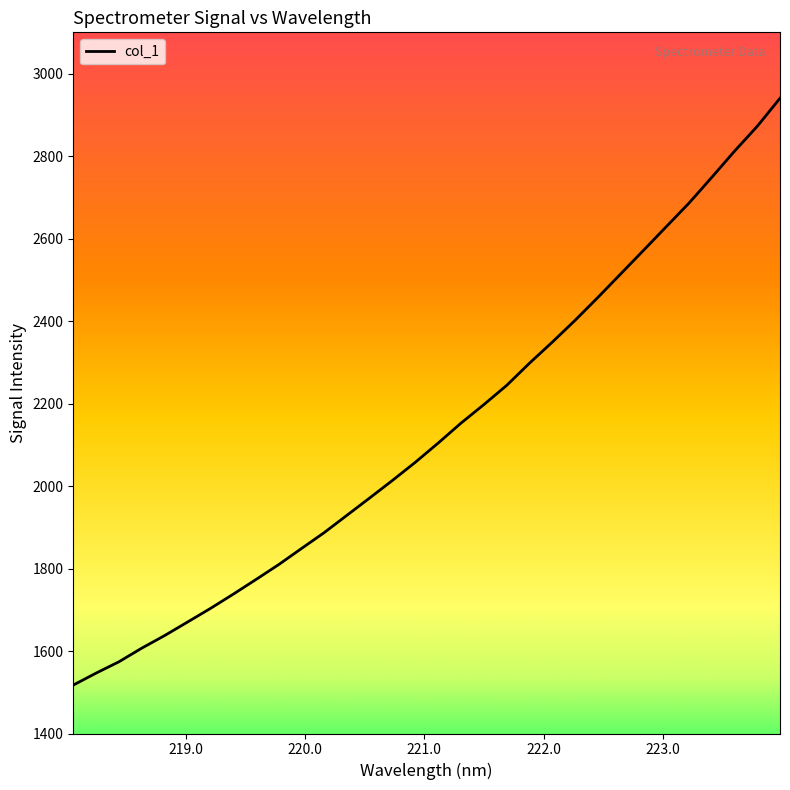

What is the maximum value shown in the chart?

2940.2